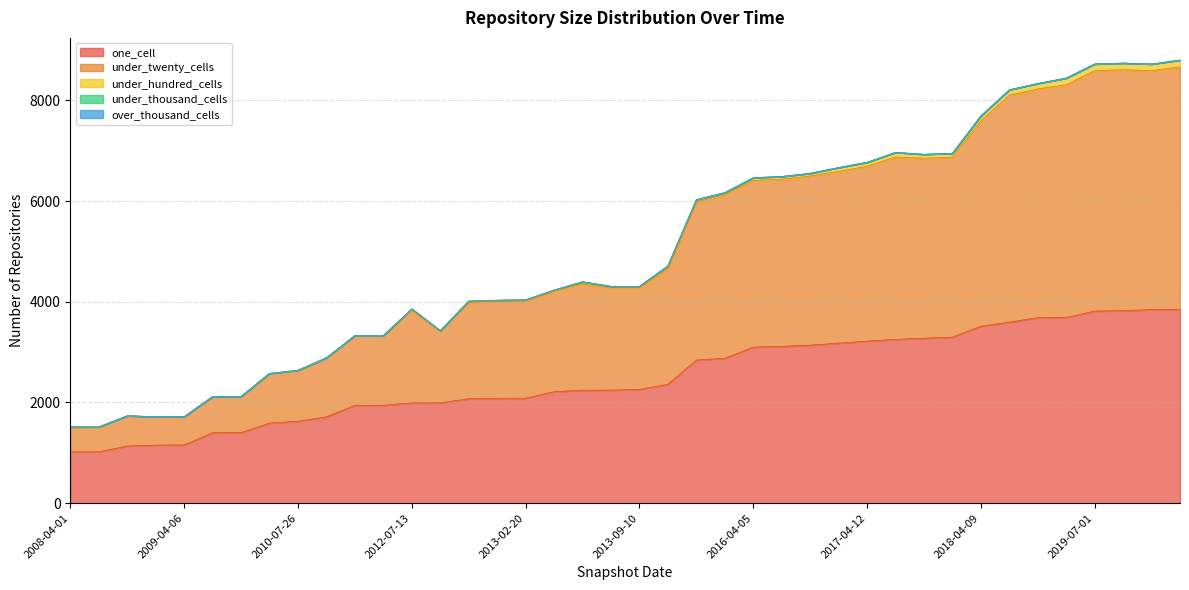

Reading left to right, extract all data points from this chart.

one_cell: 2008-04-01=1020	2007-12-19=1020	2008-10-10=1136	2009-06-17=1153	2009-04-06=1156	2009-09-25=1399	2009-12-16=1401	2010-04-01=1590	2010-07-26=1628	2010-11-17=1714	2011-09-05=1944	2011-06-10=1945	2012-07-13=1991	2012-01-18=1993	2012-10-31=2074	2012-12-11=2083	2013-02-20=2085	2013-05-21=2214	2014-09-08=2243	2014-03-28=2246	2013-09-10=2259	2016-01-04=2361	2015-04-09=2843	2015-10-01=2878	2016-04-05=3099	2016-07-04=3115	2016-10-07=3138	2016-12-27=3179	2017-04-12=3218	2017-12-22=3253	2017-10-12=3277	2017-07-24=3297	2018-04-09=3513	2018-09-28=3596	2019-01-01=3684	2019-04-06=3687	2019-07-01=3815	2019-10-09=3824	2020-01-01=3844	2020-04-01=3845
under_twenty_cells: 2008-04-01=492	2007-12-19=493	2008-10-10=598	2009-06-17=563	2009-04-06=561	2009-09-25=718	2009-12-16=719	2010-04-01=984	2010-07-26=1009	2010-11-17=1170	2011-09-05=1381	2011-06-10=1381	2012-07-13=1844	2012-01-18=1427	2012-10-31=1918	2012-12-11=1926	2013-02-20=1930	2013-05-21=1996	2014-09-08=2112	2014-03-28=2028	2013-09-10=2016	2016-01-04=2299	2015-04-09=3142	2015-10-01=3249	2016-04-05=3312	2016-07-04=3319	2016-10-07=3361	2016-12-27=3410	2017-04-12=3475	2017-12-22=3622	2017-10-12=3575	2017-07-24=3576	2018-04-09=4079	2018-09-28=4507	2019-01-01=4542	2019-04-06=4624	2019-07-01=4776	2019-10-09=4785	2020-01-01=4746	2020-04-01=4821
under_hundred_cells: 2008-04-01=2	2007-12-19=2	2008-10-10=2	2009-06-17=1	2009-04-06=1	2009-09-25=1	2009-12-16=1	2010-04-01=3	2010-07-26=4	2010-11-17=4	2011-09-05=6	2011-06-10=6	2012-07-13=23	2012-01-18=6	2012-10-31=22	2012-12-11=22	2013-02-20=23	2013-05-21=23	2014-09-08=43	2014-03-28=32	2013-09-10=31	2016-01-04=54	2015-04-09=43	2015-10-01=41	2016-04-05=54	2016-07-04=54	2016-10-07=52	2016-12-27=77	2017-04-12=77	2017-12-22=93	2017-10-12=77	2017-07-24=77	2018-04-09=99	2018-09-28=108	2019-01-01=110	2019-04-06=131	2019-07-01=131	2019-10-09=131	2020-01-01=131	2020-04-01=134
under_thousand_cells: 2008-04-01=0	2007-12-19=0	2008-10-10=0	2009-06-17=0	2009-04-06=0	2009-09-25=0	2009-12-16=0	2010-04-01=0	2010-07-26=0	2010-11-17=0	2011-09-05=0	2011-06-10=0	2012-07-13=0	2012-01-18=0	2012-10-31=0	2012-12-11=0	2013-02-20=0	2013-05-21=0	2014-09-08=0	2014-03-28=0	2013-09-10=0	2016-01-04=0	2015-04-09=0	2015-10-01=0	2016-04-05=0	2016-07-04=0	2016-10-07=0	2016-12-27=0	2017-04-12=0	2017-12-22=0	2017-10-12=0	2017-07-24=0	2018-04-09=0	2018-09-28=0	2019-01-01=0	2019-04-06=1	2019-07-01=1	2019-10-09=1	2020-01-01=1	2020-04-01=1
over_thousand_cells: 2008-04-01=0	2007-12-19=0	2008-10-10=0	2009-06-17=0	2009-04-06=0	2009-09-25=0	2009-12-16=0	2010-04-01=0	2010-07-26=0	2010-11-17=0	2011-09-05=0	2011-06-10=0	2012-07-13=0	2012-01-18=0	2012-10-31=0	2012-12-11=0	2013-02-20=0	2013-05-21=0	2014-09-08=0	2014-03-28=0	2013-09-10=0	2016-01-04=0	2015-04-09=0	2015-10-01=0	2016-04-05=0	2016-07-04=0	2016-10-07=0	2016-12-27=0	2017-04-12=0	2017-12-22=0	2017-10-12=0	2017-07-24=0	2018-04-09=0	2018-09-28=0	2019-01-01=0	2019-04-06=0	2019-07-01=0	2019-10-09=0	2020-01-01=0	2020-04-01=0